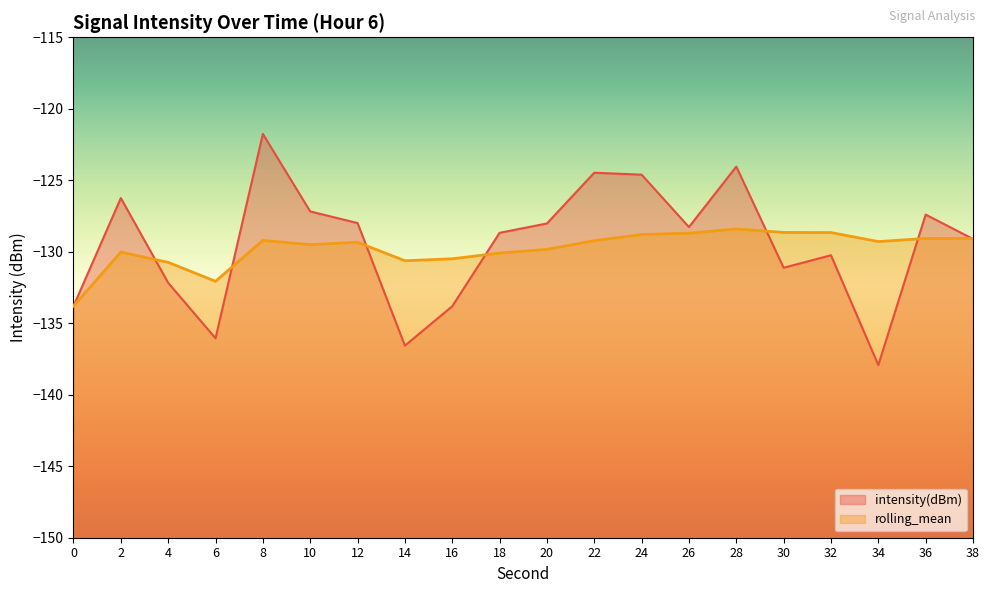

What is the sum of all intensity(dBm) values?

-2589.5